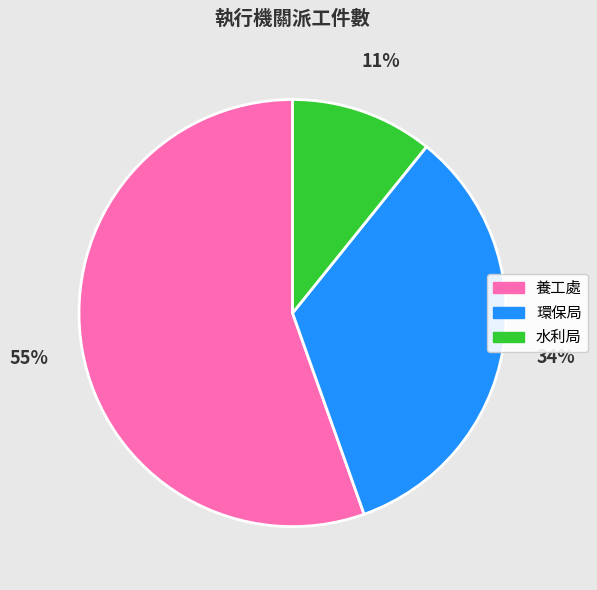

Which has a higher value, 環保局 or 水利局?

環保局